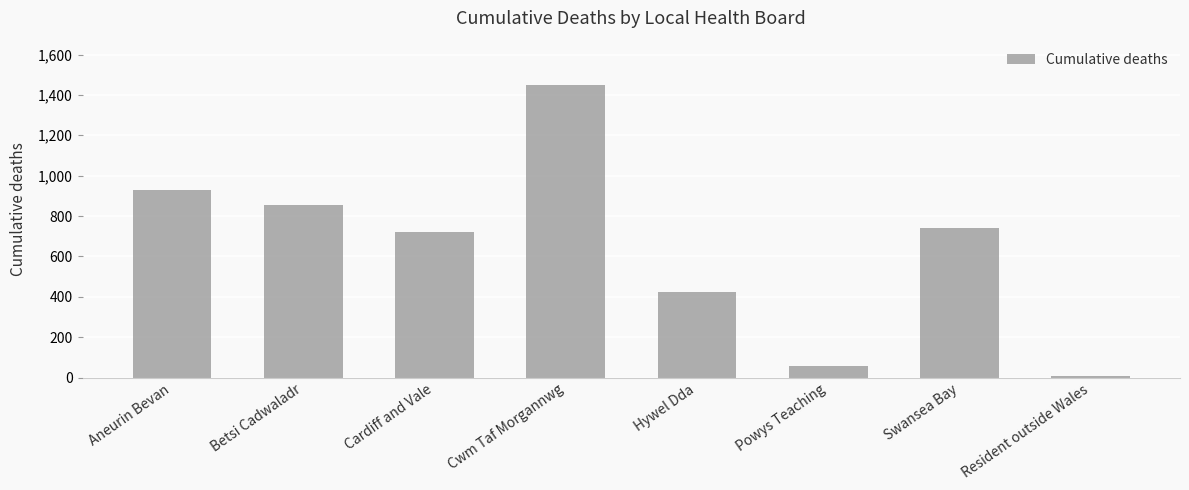

Count the number of data series in this chart.

1